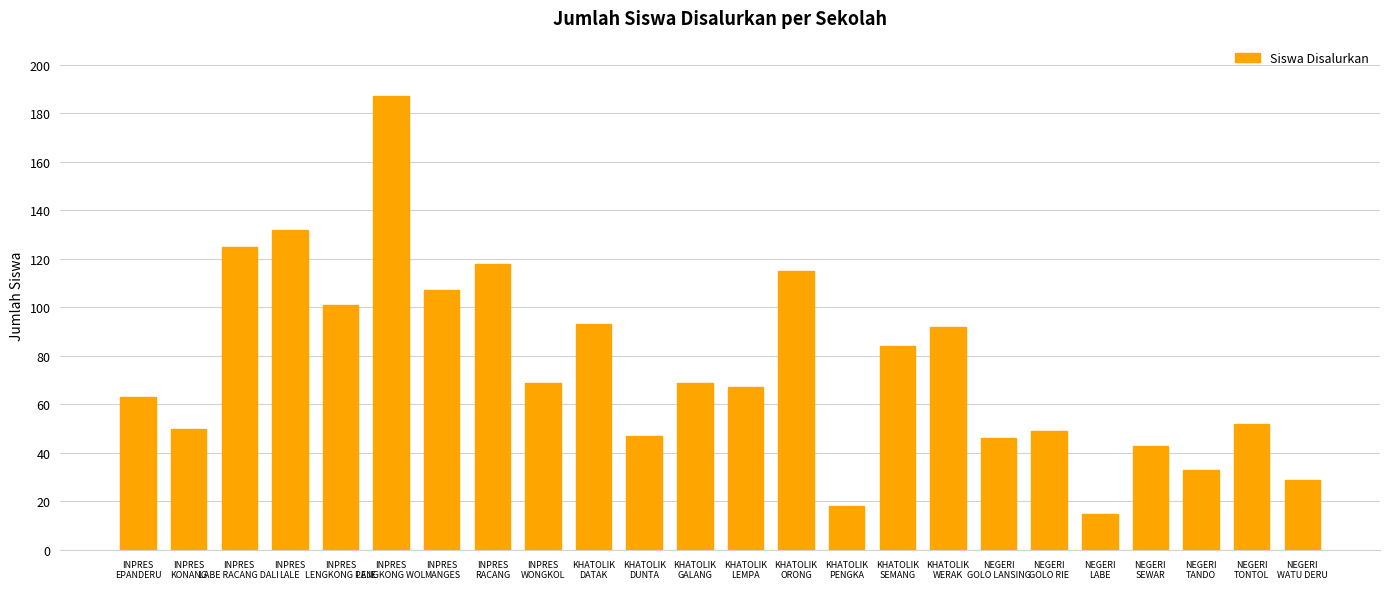

What is the average value?

75